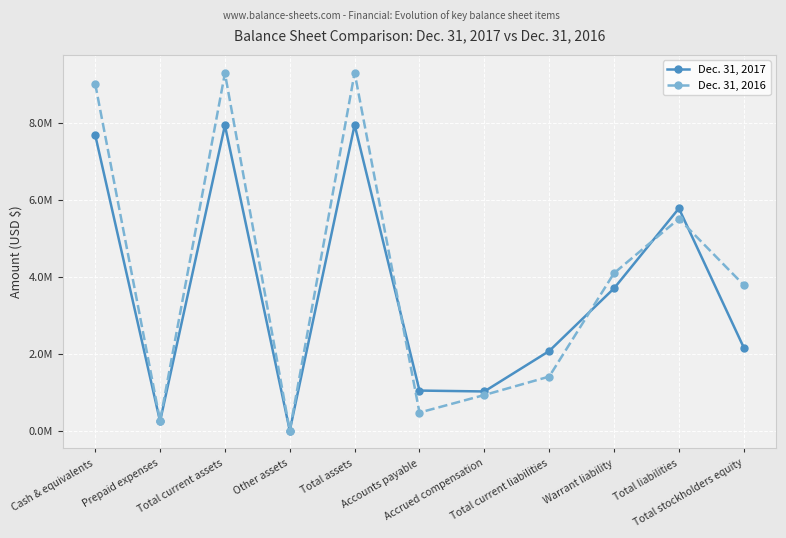

True or false: Dec. 31, 2016 has a value of 933450 at Accrued compensation.

True